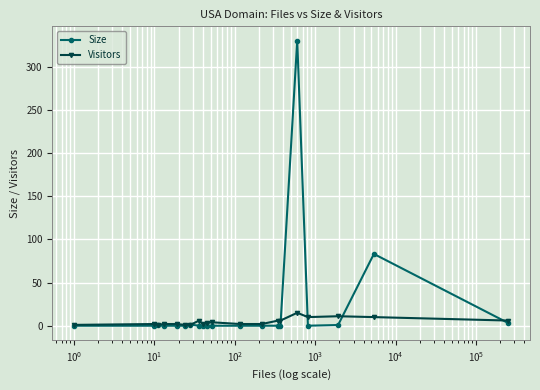

What is the greatest value displayed?

330.0